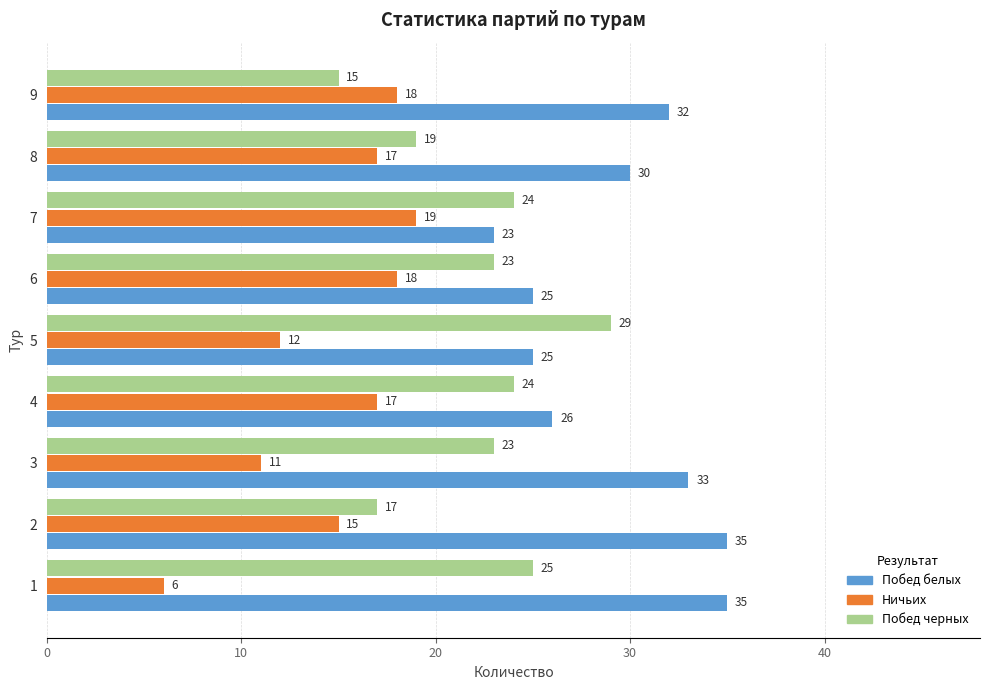

At 8, list the series in order from smallest to largest.

Ничьих, Побед черных, Побед белых